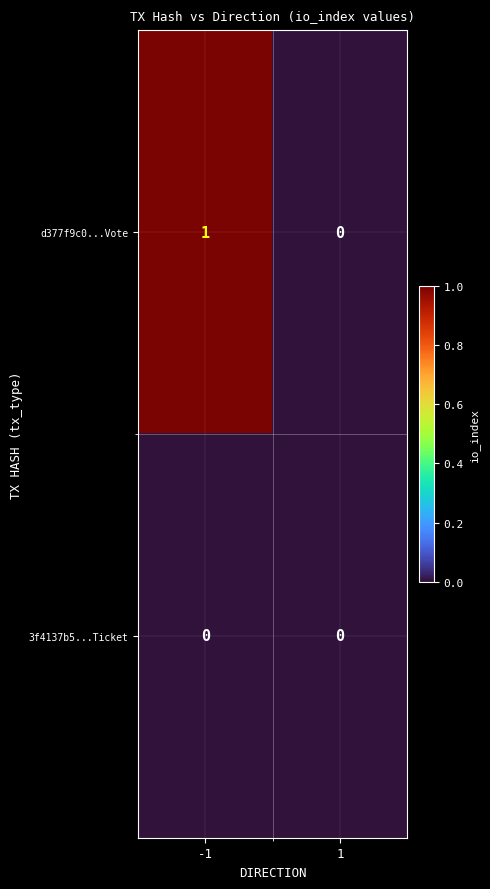

True or false: d377f9c0...Vote has a value of 0 at 1.

True